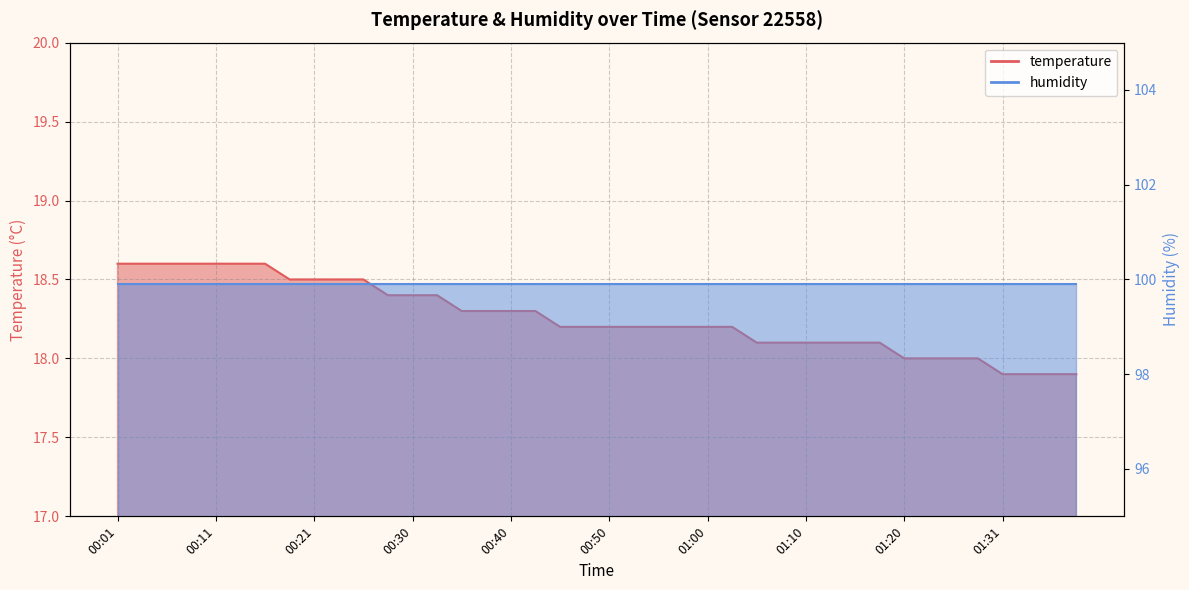

What is the difference between the second highest and second lowest values?

0.7